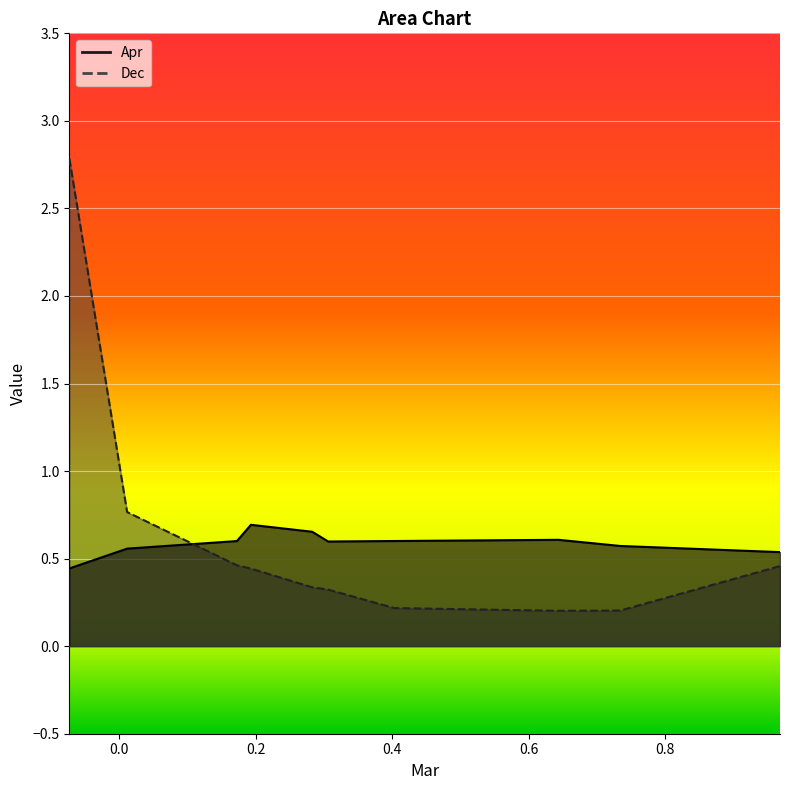

Rank the series by their maximum value, from highest to lowest.

Dec, Apr